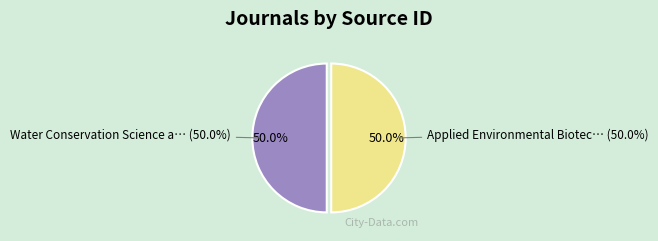

To the nearest percent, what percentage of the pie is Applied Environmental Biotechnology?

50%